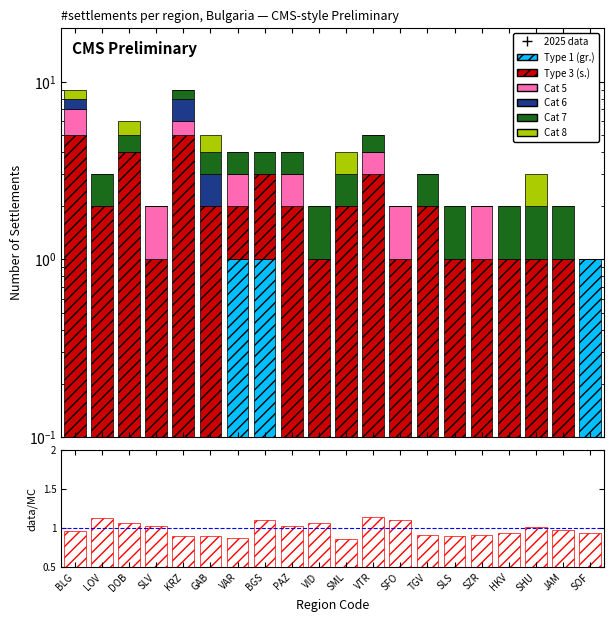

Reading left to right, list all the values displayed in this chart.

Type 1 (gr.): BLG=0.0	LOV=0.0	DOB=0.0	SLV=0.0	KRZ=0.0	GAB=0.0	VAR=1.0	BGS=1.0	PAZ=0.0	VID=0.0	SML=0.0	VTR=0.0	SFO=0.0	TGV=0.0	SLS=0.0	SZR=0.0	HKV=0.0	SHU=0.0	JAM=0.0	SOF=1.0
Type 3 (s.): BLG=5.0	LOV=2.0	DOB=4.0	SLV=1.0	KRZ=5.0	GAB=2.0	VAR=1.0	BGS=2.0	PAZ=2.0	VID=1.0	SML=2.0	VTR=3.0	SFO=1.0	TGV=2.0	SLS=1.0	SZR=1.0	HKV=1.0	SHU=1.0	JAM=1.0	SOF=0.0
Cat 5: BLG=2.0	LOV=0.0	DOB=0.0	SLV=1.0	KRZ=1.0	GAB=0.0	VAR=1.0	BGS=0.0	PAZ=1.0	VID=0.0	SML=0.0	VTR=1.0	SFO=1.0	TGV=0.0	SLS=0.0	SZR=1.0	HKV=0.0	SHU=0.0	JAM=0.0	SOF=0.0
Cat 6: BLG=1.0	LOV=0.0	DOB=0.0	SLV=0.0	KRZ=2.0	GAB=1.0	VAR=0.0	BGS=0.0	PAZ=0.0	VID=0.0	SML=0.0	VTR=0.0	SFO=0.0	TGV=0.0	SLS=0.0	SZR=0.0	HKV=0.0	SHU=0.0	JAM=0.0	SOF=0.0
Cat 7: BLG=0.0	LOV=1.0	DOB=1.0	SLV=0.0	KRZ=1.0	GAB=1.0	VAR=1.0	BGS=1.0	PAZ=1.0	VID=1.0	SML=1.0	VTR=1.0	SFO=0.0	TGV=1.0	SLS=1.0	SZR=0.0	HKV=1.0	SHU=1.0	JAM=1.0	SOF=0.0
Cat 8: BLG=1.0	LOV=0.0	DOB=1.0	SLV=0.0	KRZ=0.0	GAB=1.0	VAR=0.0	BGS=0.0	PAZ=0.0	VID=0.0	SML=1.0	VTR=0.0	SFO=0.0	TGV=0.0	SLS=0.0	SZR=0.0	HKV=0.0	SHU=1.0	JAM=0.0	SOF=0.0